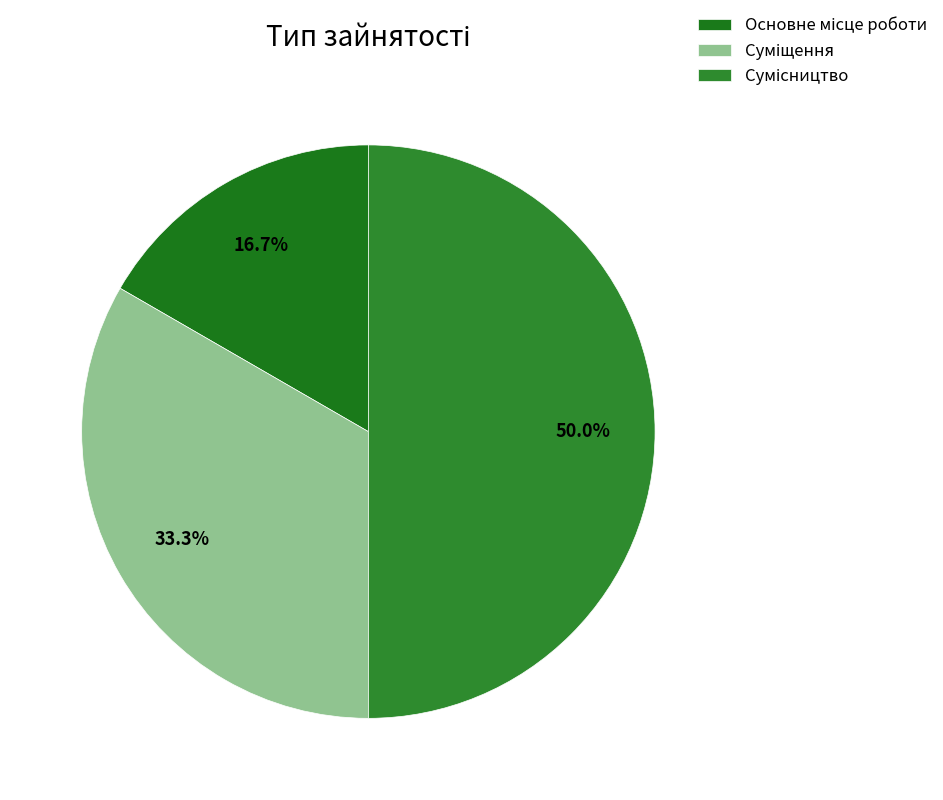

Which slice is the smallest?

Основне місце роботи